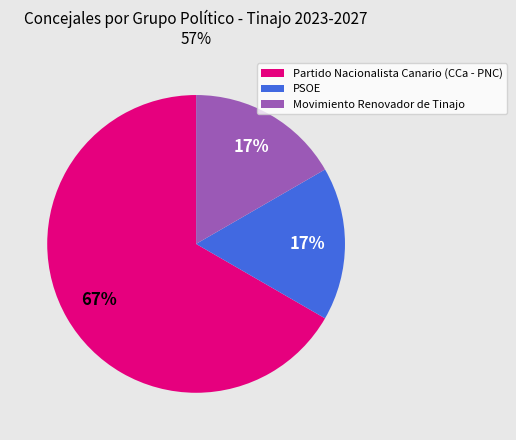

To the nearest percent, what is the average slice percentage?

33%